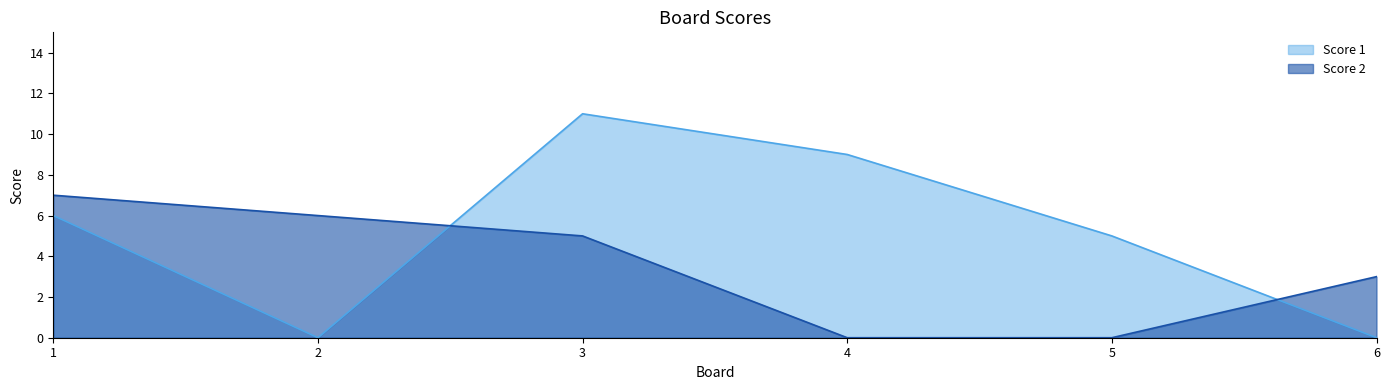

Reading left to right, transcribe all the data shown in this chart.

Score 1: 1=6	2=0	3=11	4=9	5=5	6=0
Score 2: 1=7	2=6	3=5	4=0	5=0	6=3